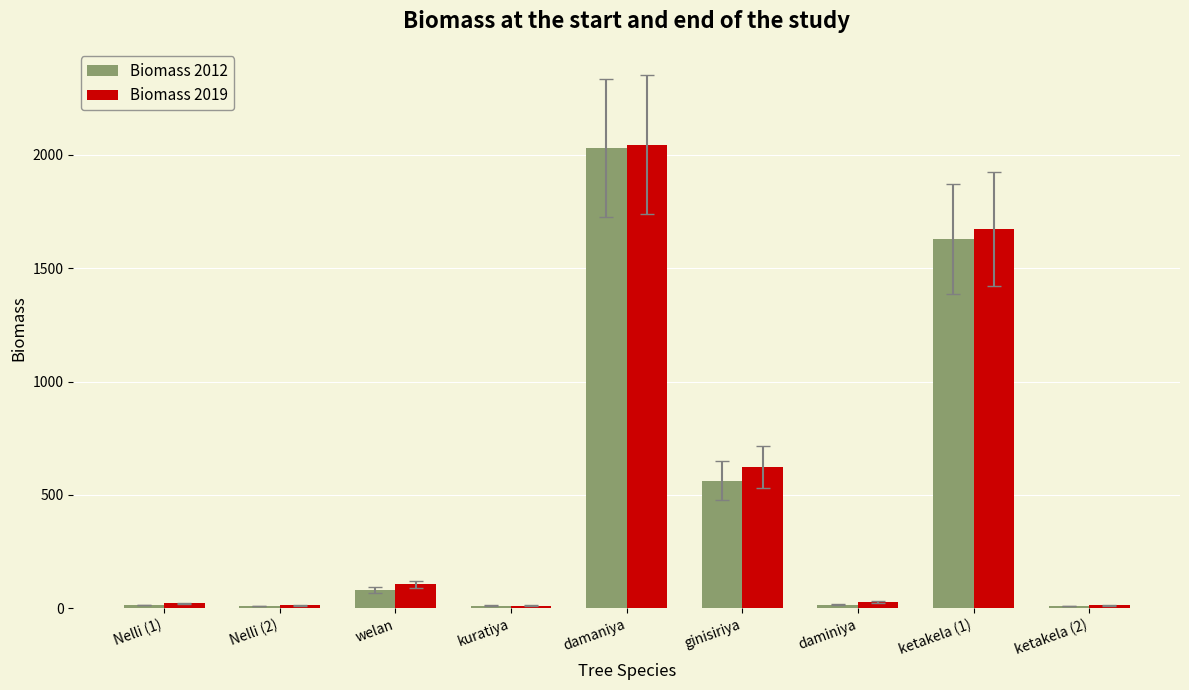

What is the spread (max minus min) of values at ketakela (2)?

3.1